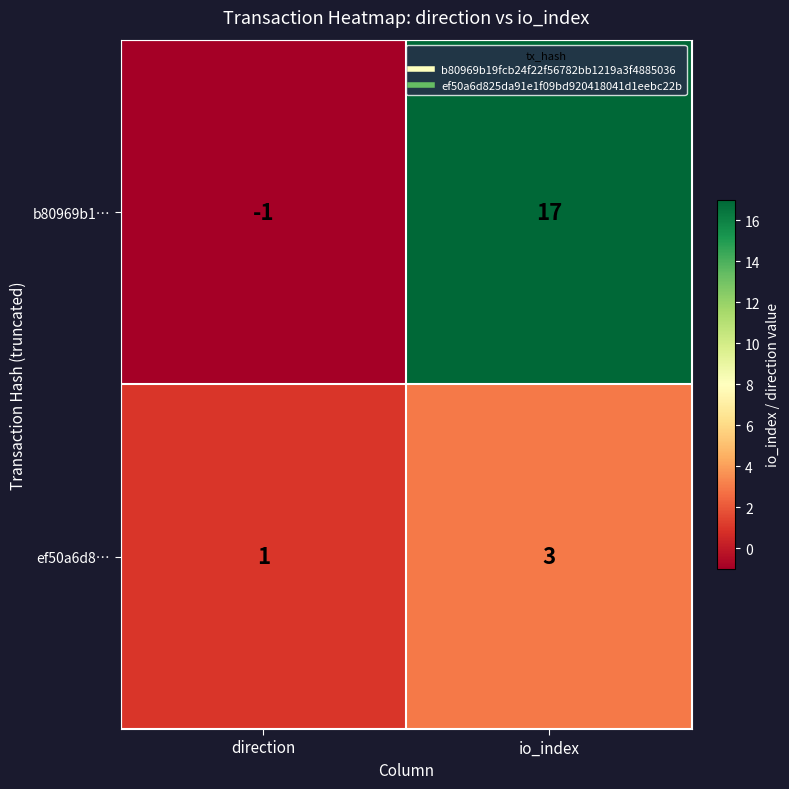

Which series has the widest spread of values?

b80969b1…